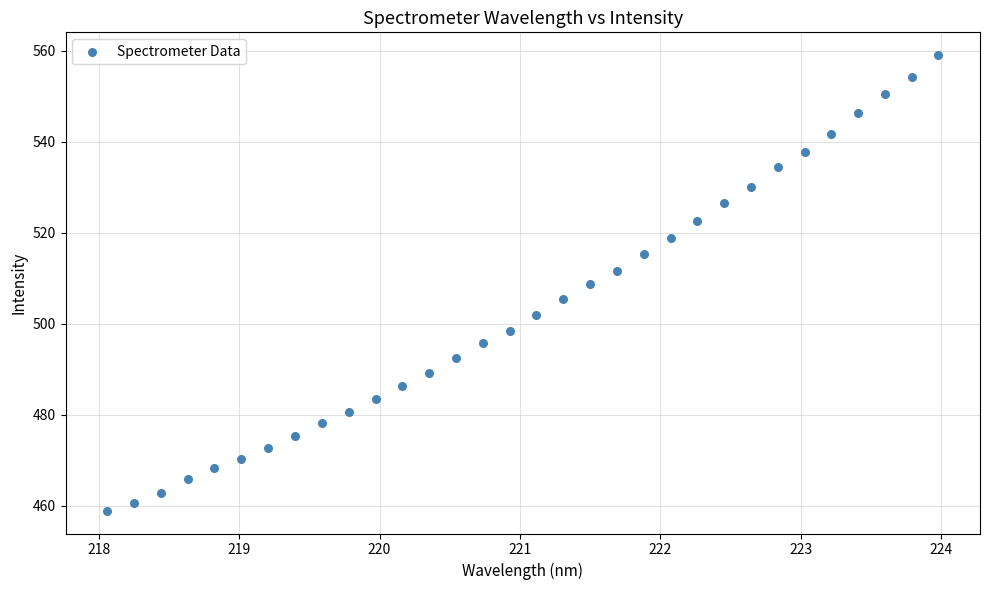

What is the range of Y values (max minus min)?

100.1